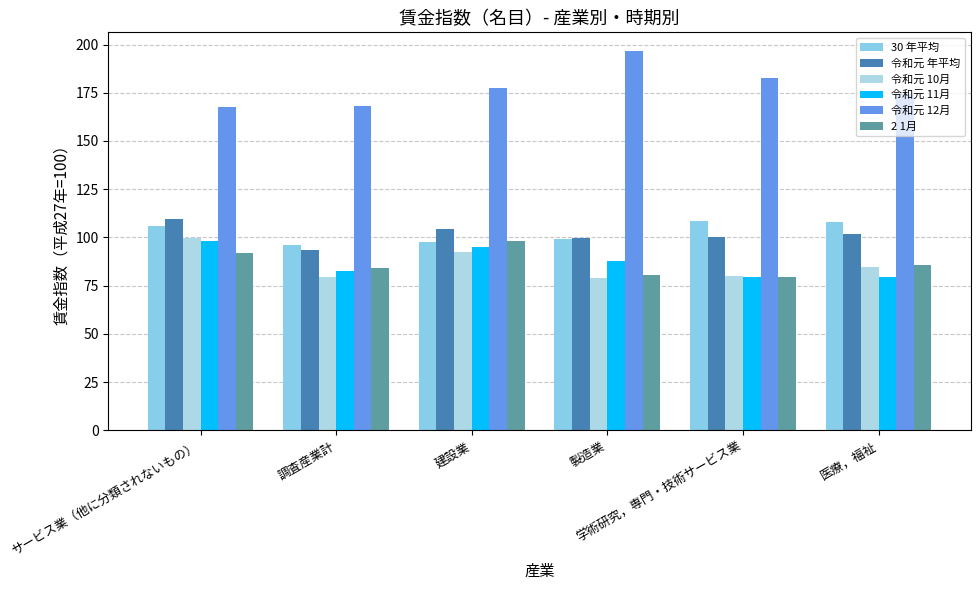

At which label does 令和元 12月 reach its peak?

製造業